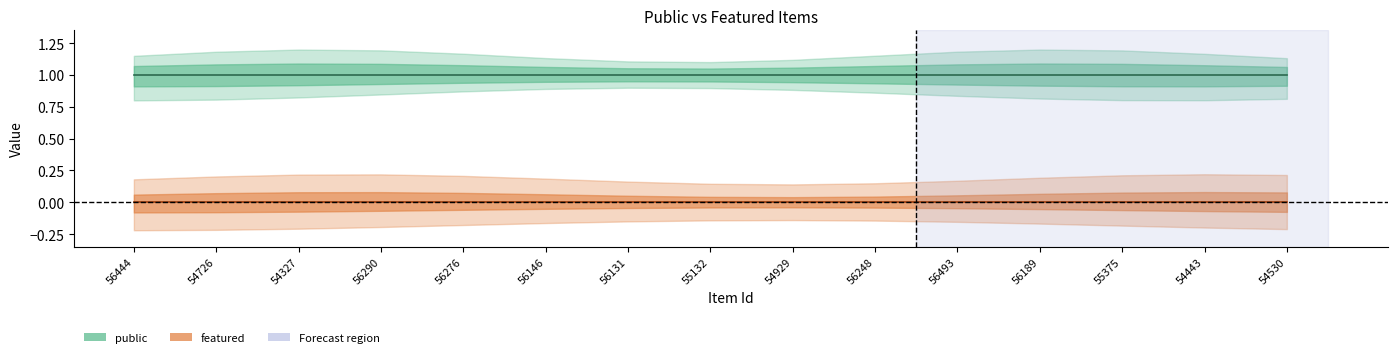

What value does the public series have at 56146?

1